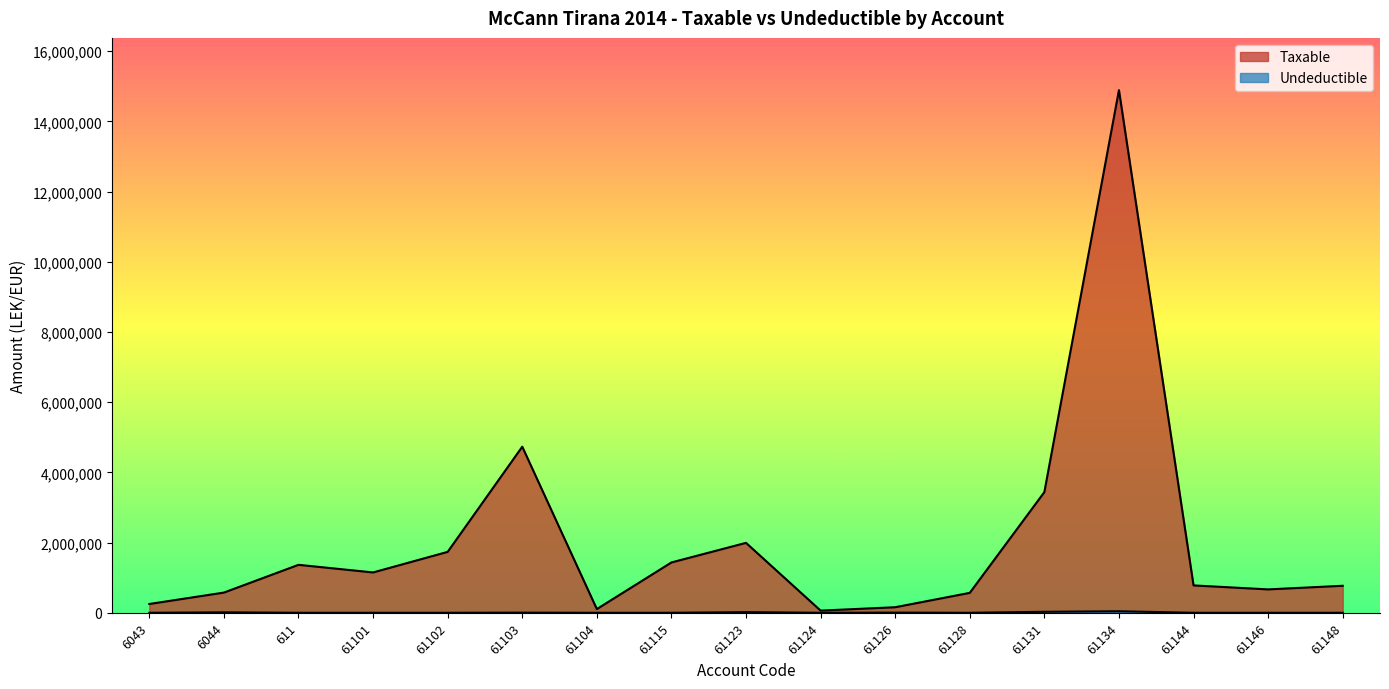

At which label does Undeductible reach its peak?

61134